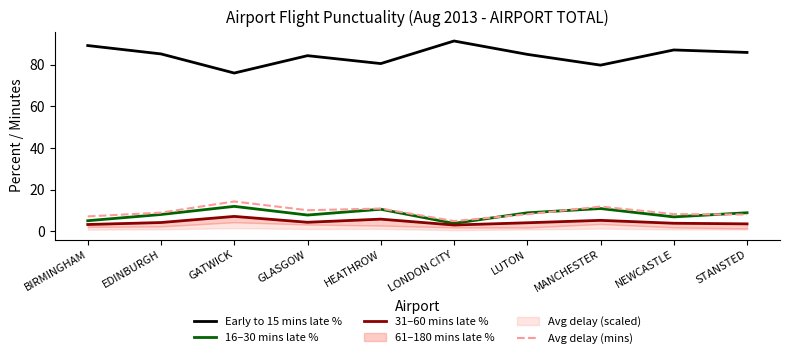

Which category has the lowest value across all series?

LONDON CITY